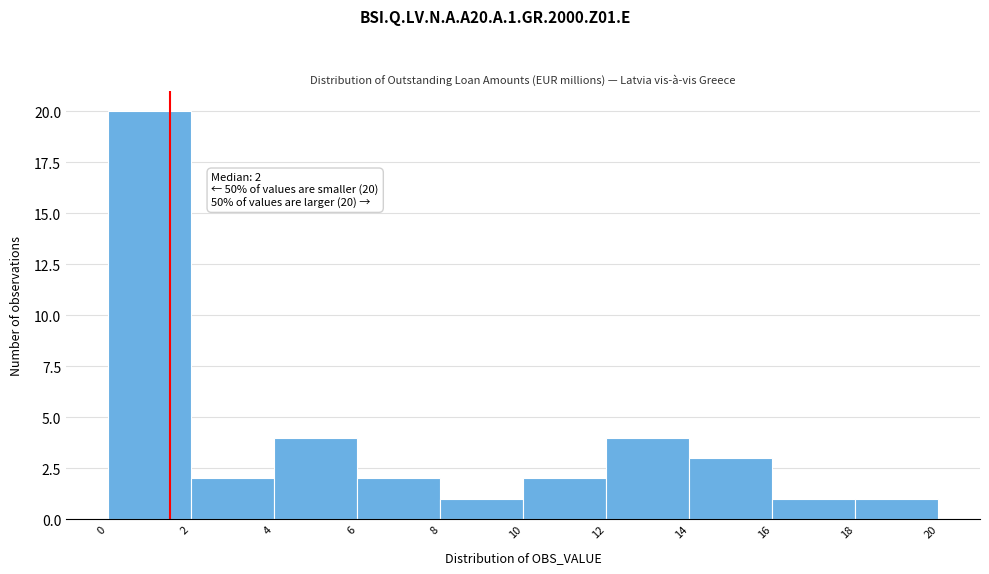

Which range on the x-axis has the tallest bar?

0 to 2